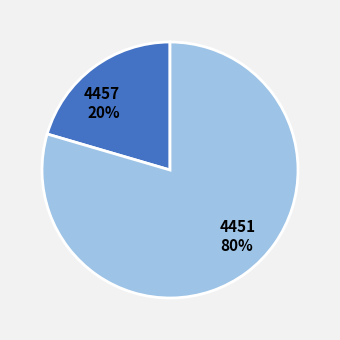

To the nearest percent, what is the combined percentage of 4451 and 4457?

100%